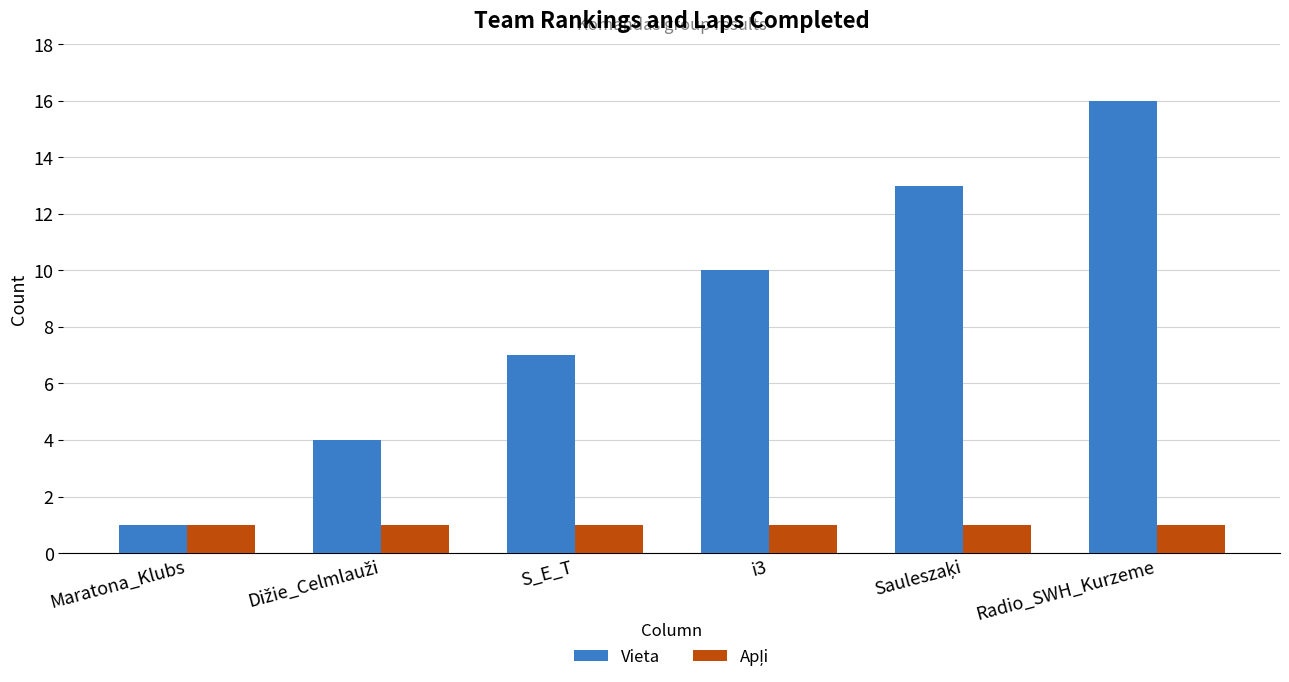

What is the value of the Vieta bar at the 2nd from the left?

4